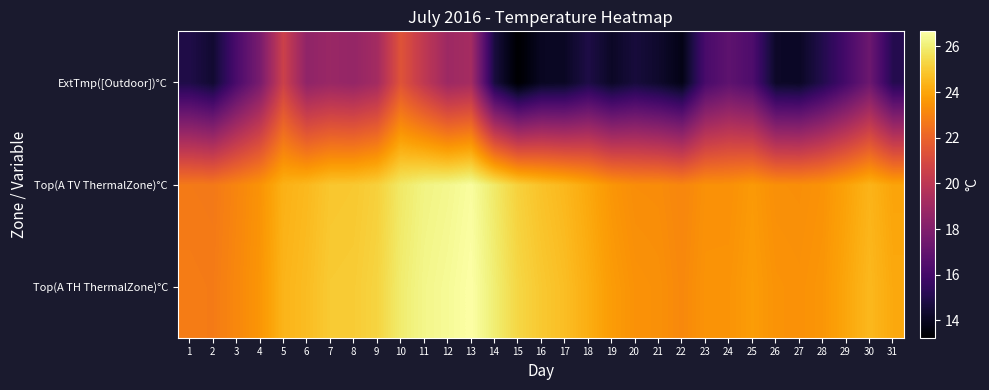

Rank the series at 12 from lowest to highest value.

ExtTmp([Outdoor])°C, Top(A TV ThermalZone)°C, Top(A TH ThermalZone)°C